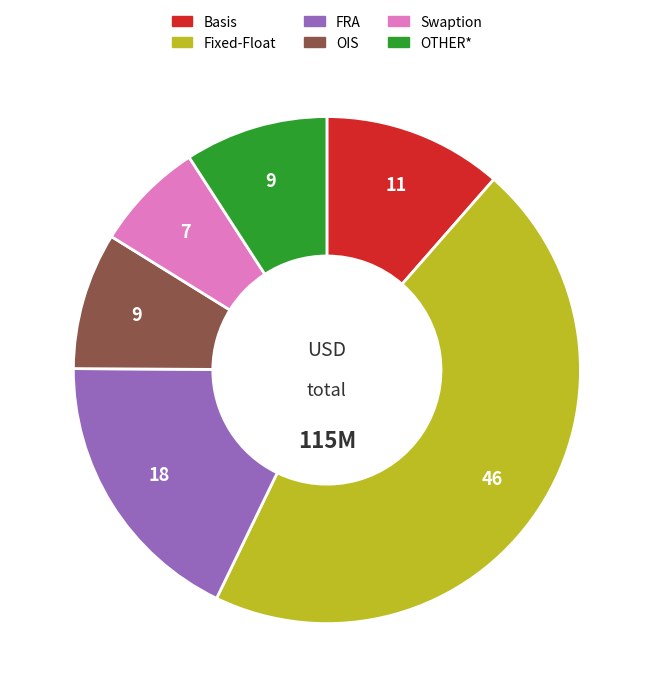

Does any single category account for the majority?

No